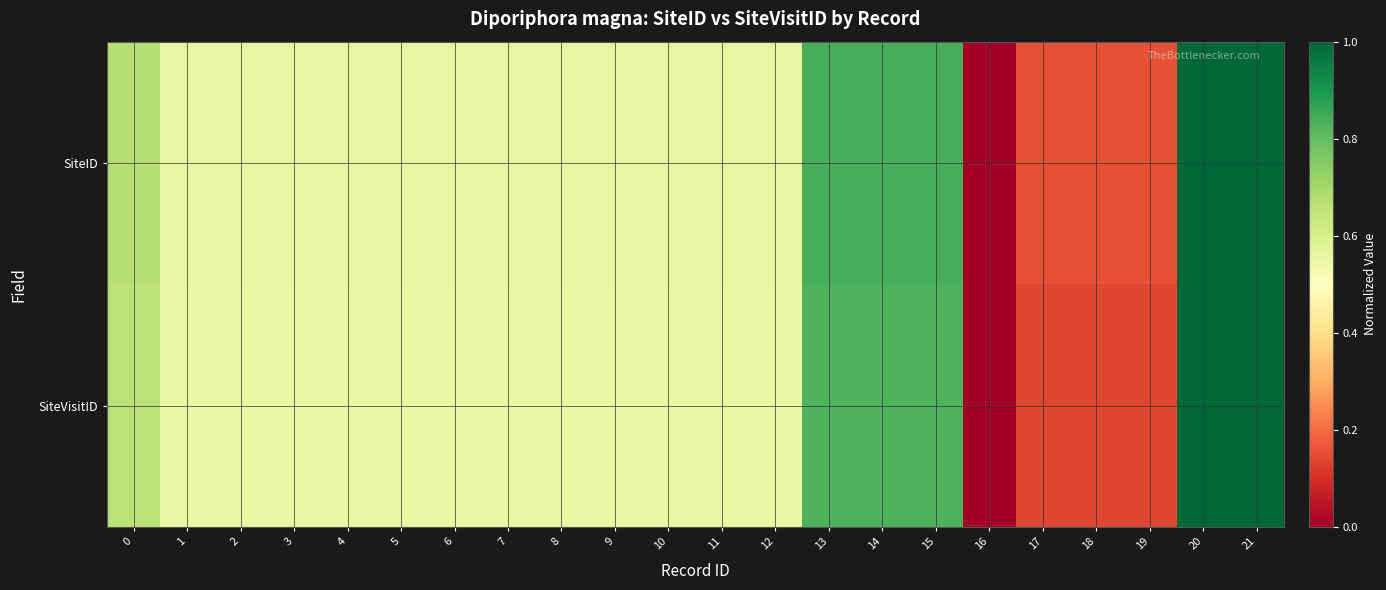

Which series has the largest total across all categories?

SiteID